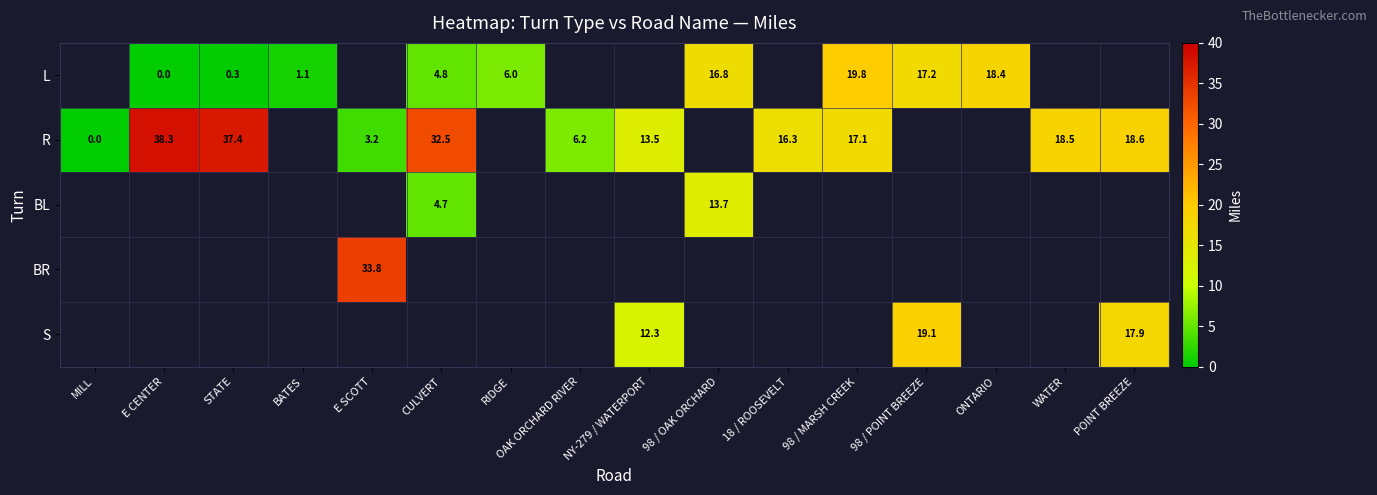

Count the number of data series in this chart.

5